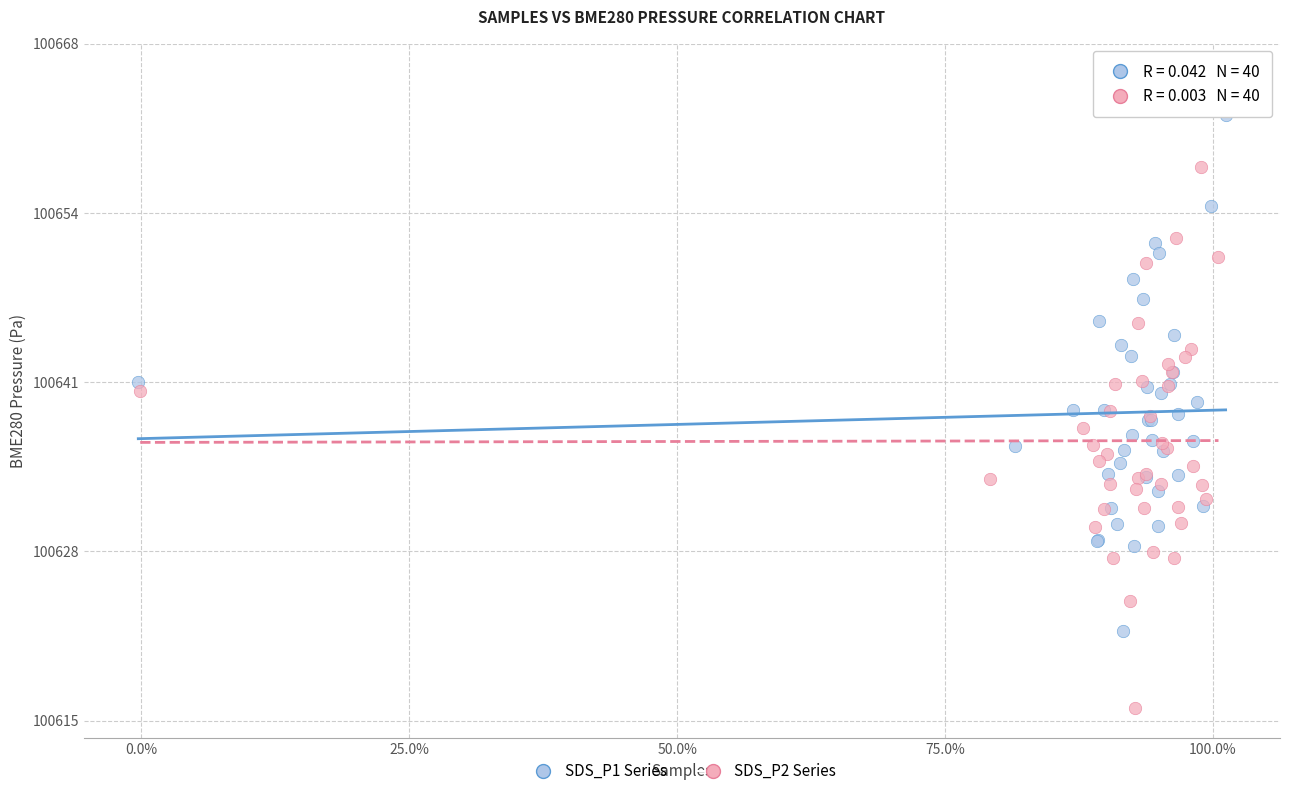

Which series contains the lowest Y value?

SDS_P2 Series